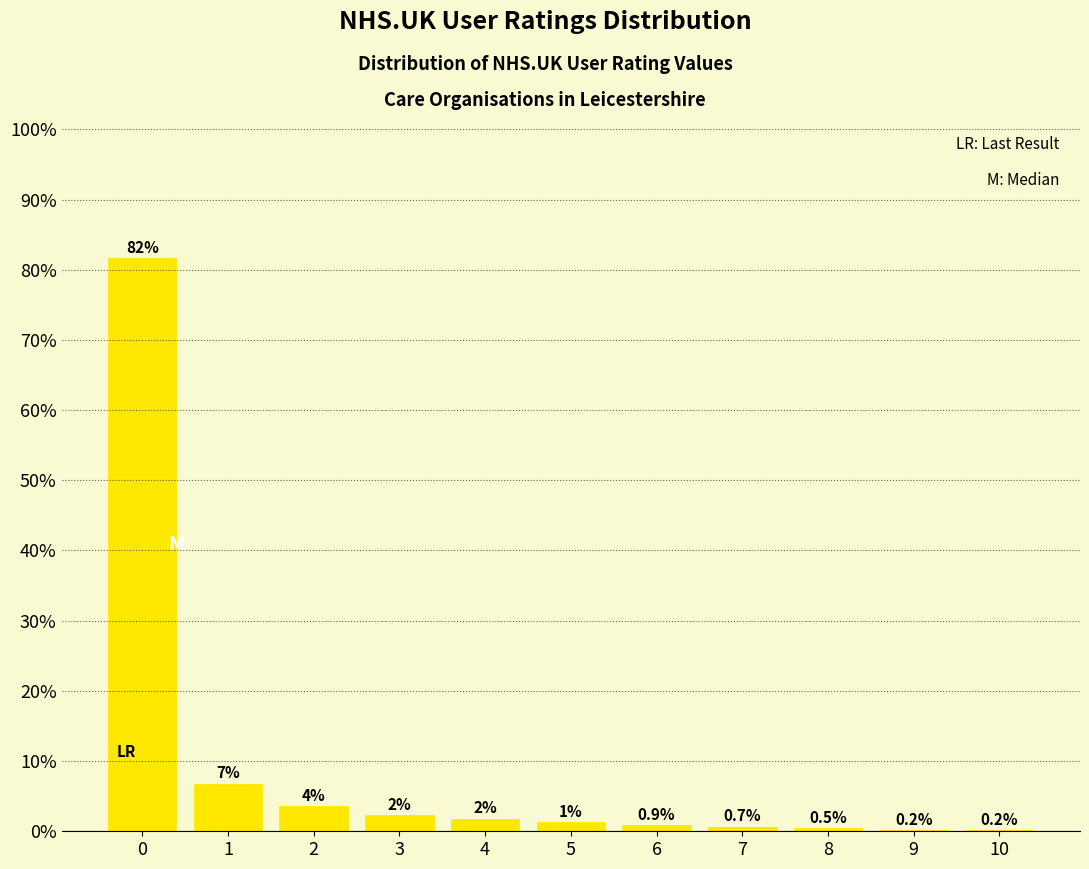

Is it true that the value at 10 is 0.2?

True